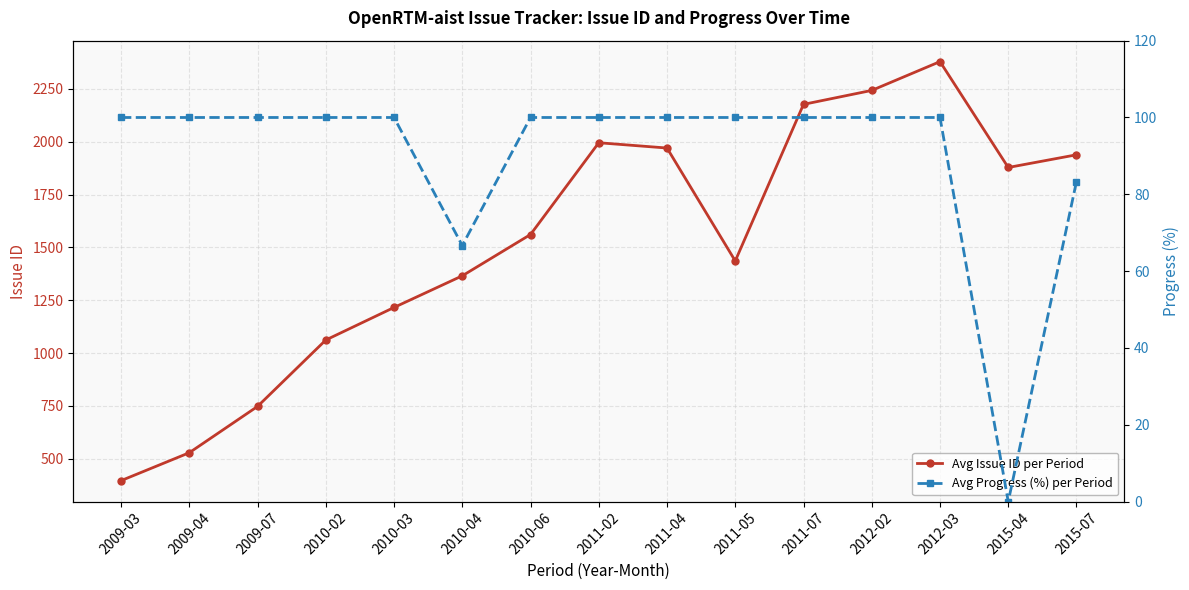

What is the difference between the maximum and second lowest values in the Avg Progress (%) per Period series?

33.3